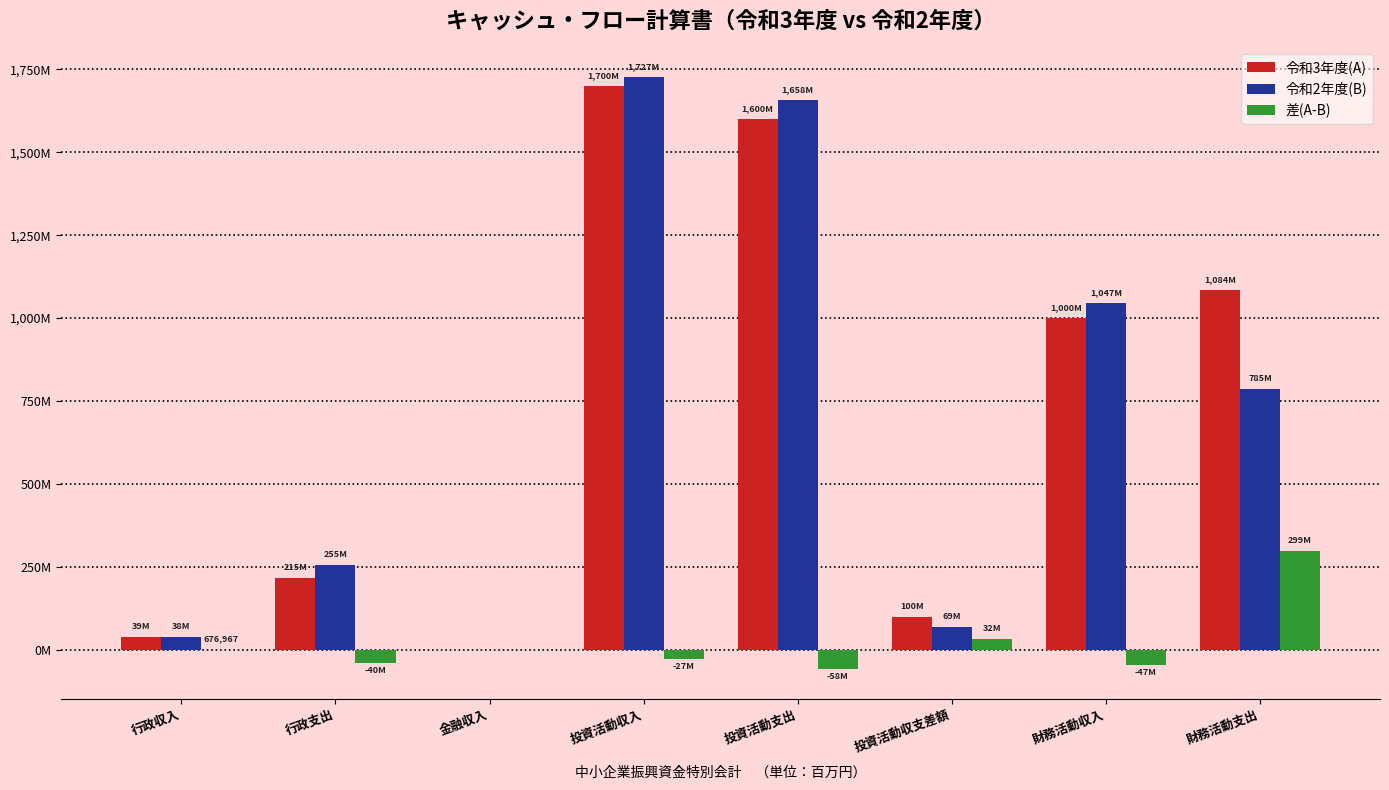

Where is 差(A-B) nearest to the value 120405350?

投資活動収支差額